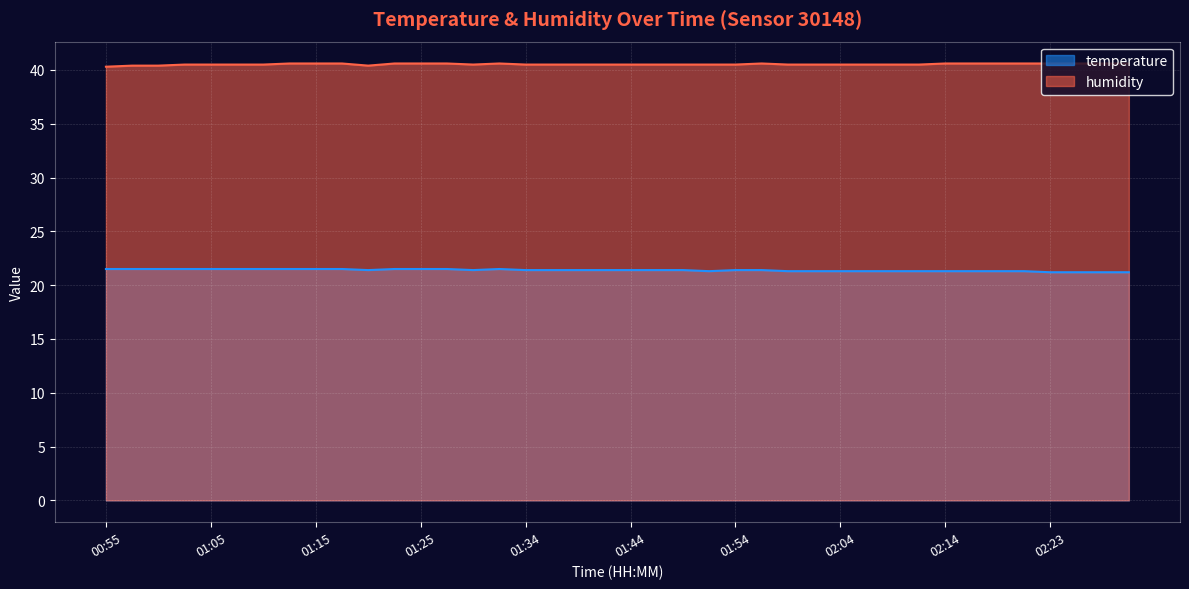

What are all the series names shown in the legend?

temperature, humidity